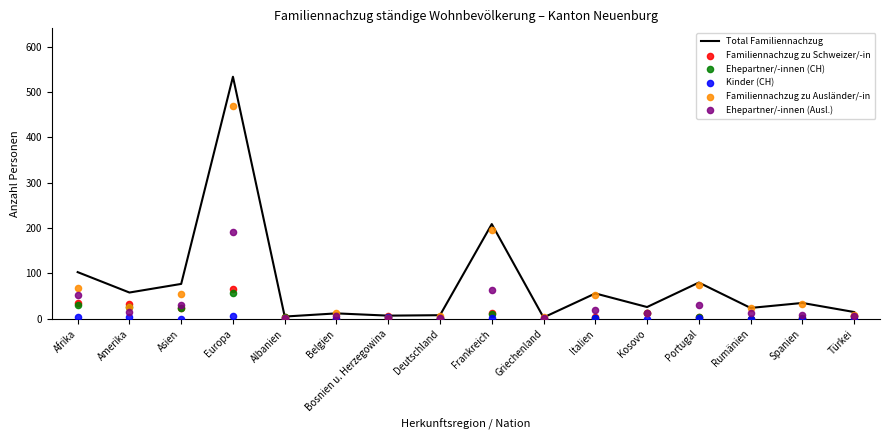

Which series contains the lowest Y value?

Familiennachzug zu Schweizer/-in